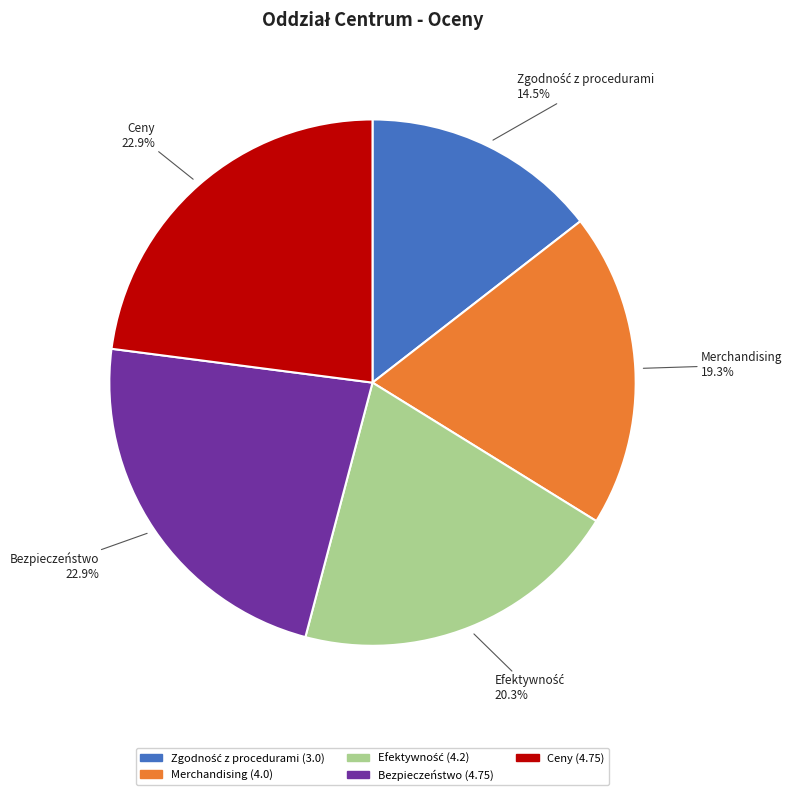

What percentage is the Ceny slice, to the nearest percent?

23%